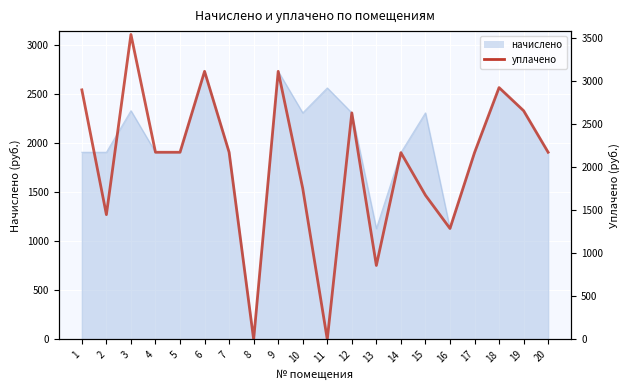

Reading left to right, list all the values displayed in this chart.

2546.5	1273.2	3111.8	1909.9	1909.9	2735.8	1909.9	0.0	2735.8	1541.2	0.0	2311.7	754.6	1906.2	1471.5	1131.9	1906.2	2569.8	2333.9	1909.9